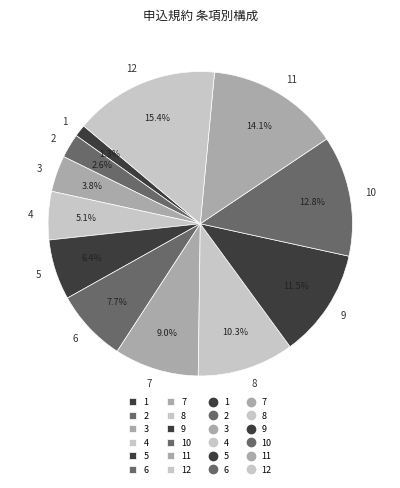

To the nearest percent, what is the combined percentage of 3 and 2?

6%